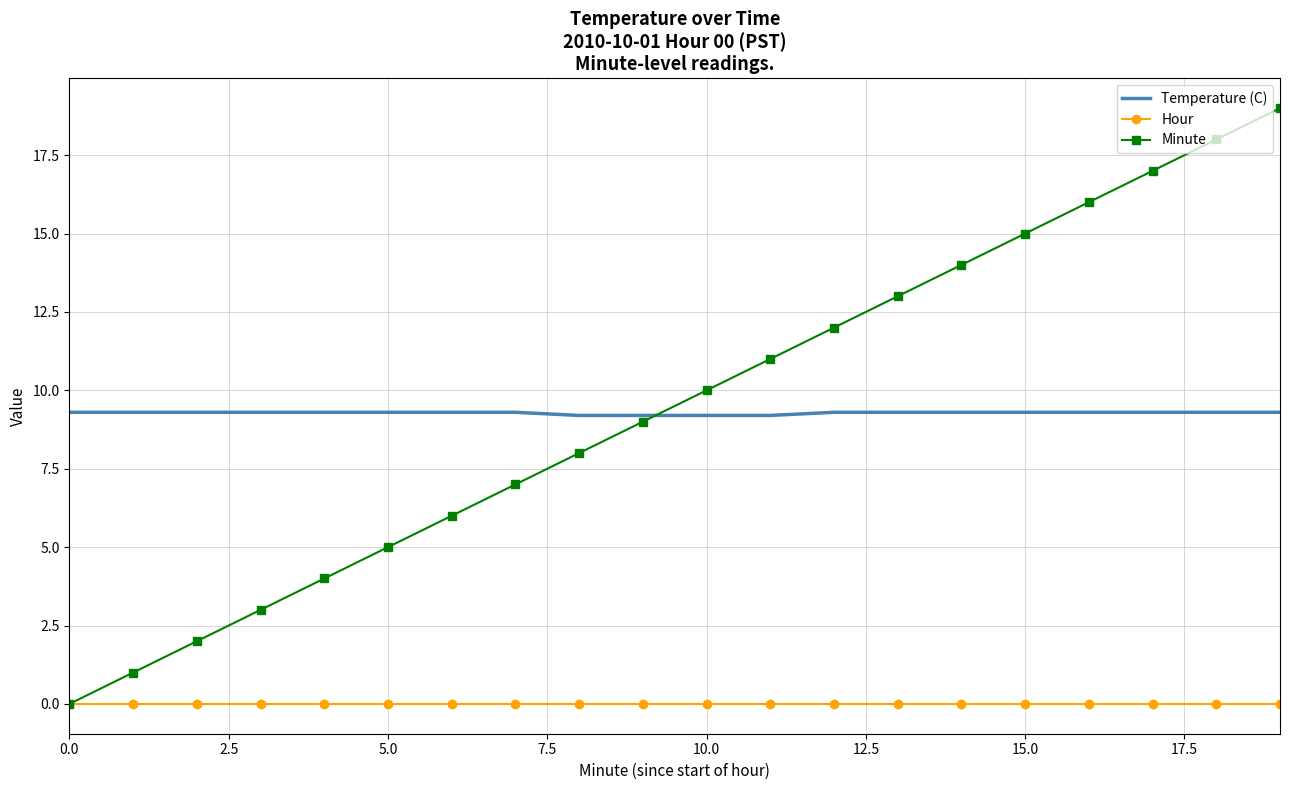

What is the sum of all Temperature (C) values?

185.6